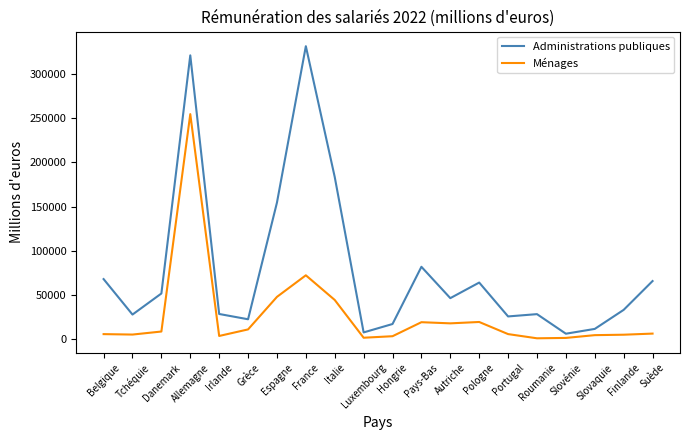

Rank the series at Allemagne from lowest to highest value.

Ménages, Administrations publiques